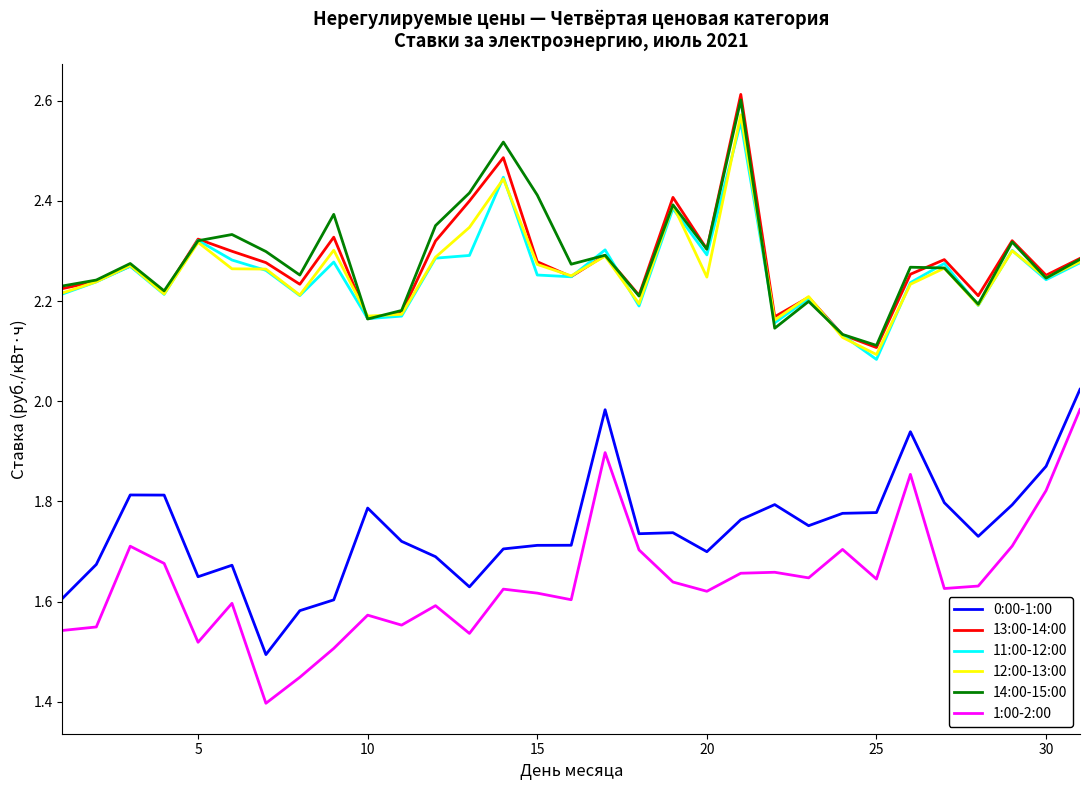

True or false: 14:00-15:00 and 1:00-2:00 intersect in this chart.

False